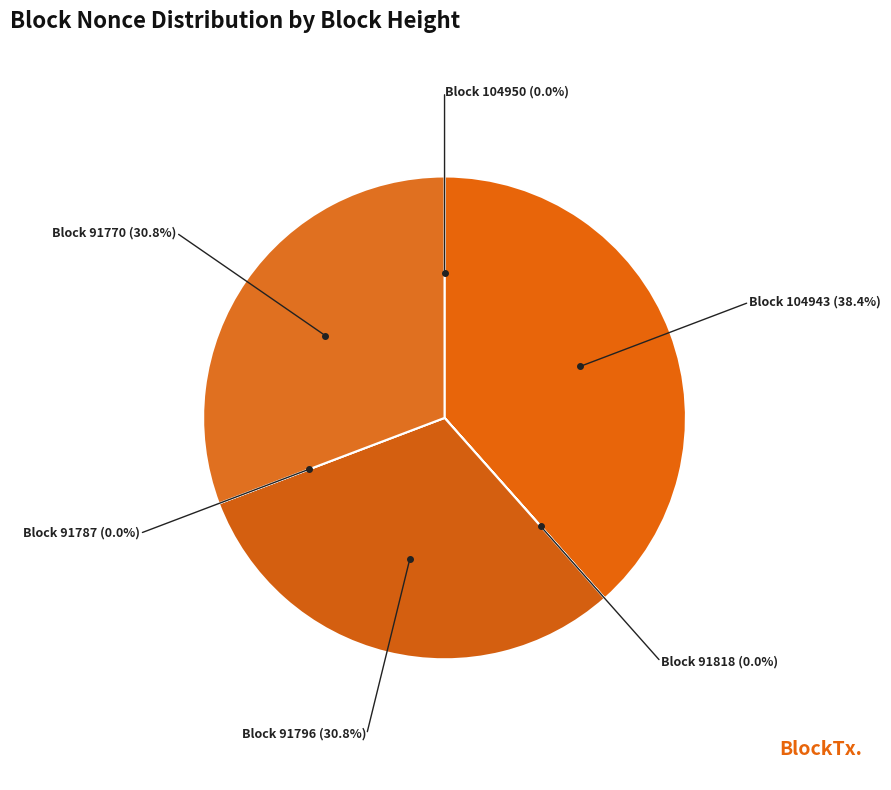

Which slice is the largest?

Block 104943